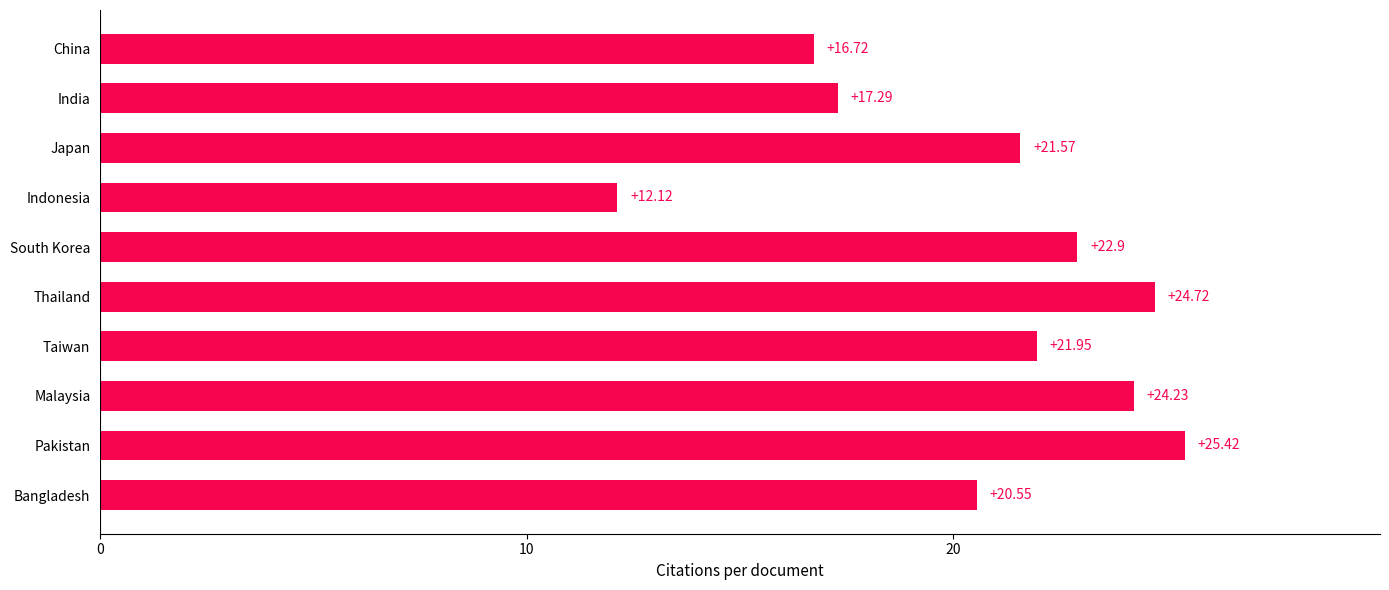

Rank the categories by value from highest to lowest.

Pakistan, Thailand, Malaysia, South Korea, Taiwan, Japan, Bangladesh, India, China, Indonesia